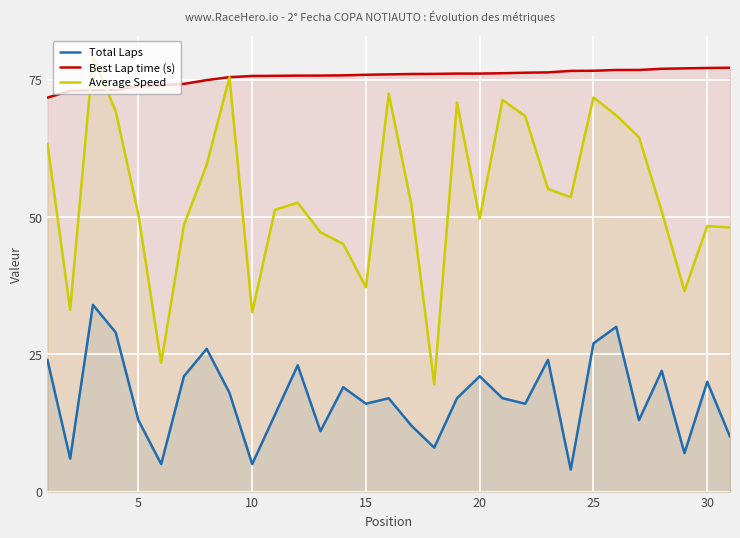

What is the difference between the second highest and second lowest values in the Total Laps series?

25.0